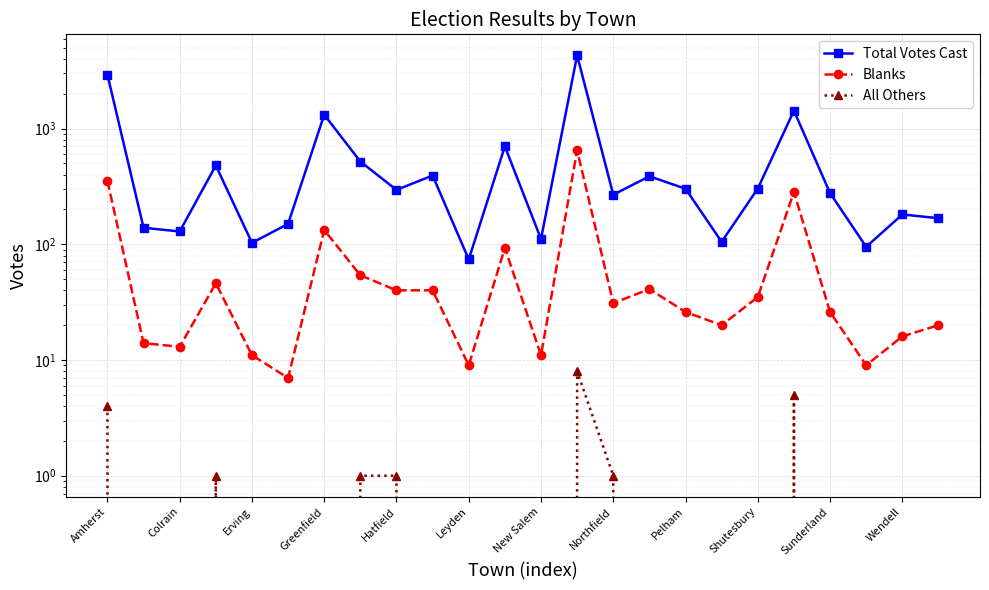

Is it true that All Others equals -3 at Colrain?

False